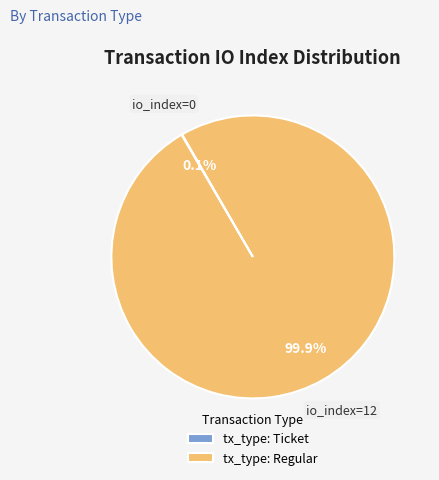

Which category has the biggest portion of the pie?

tx_type: Regular